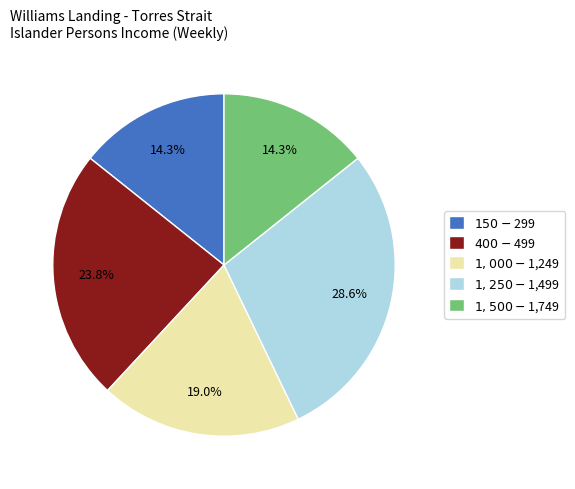

How many slices are in this pie chart?

5